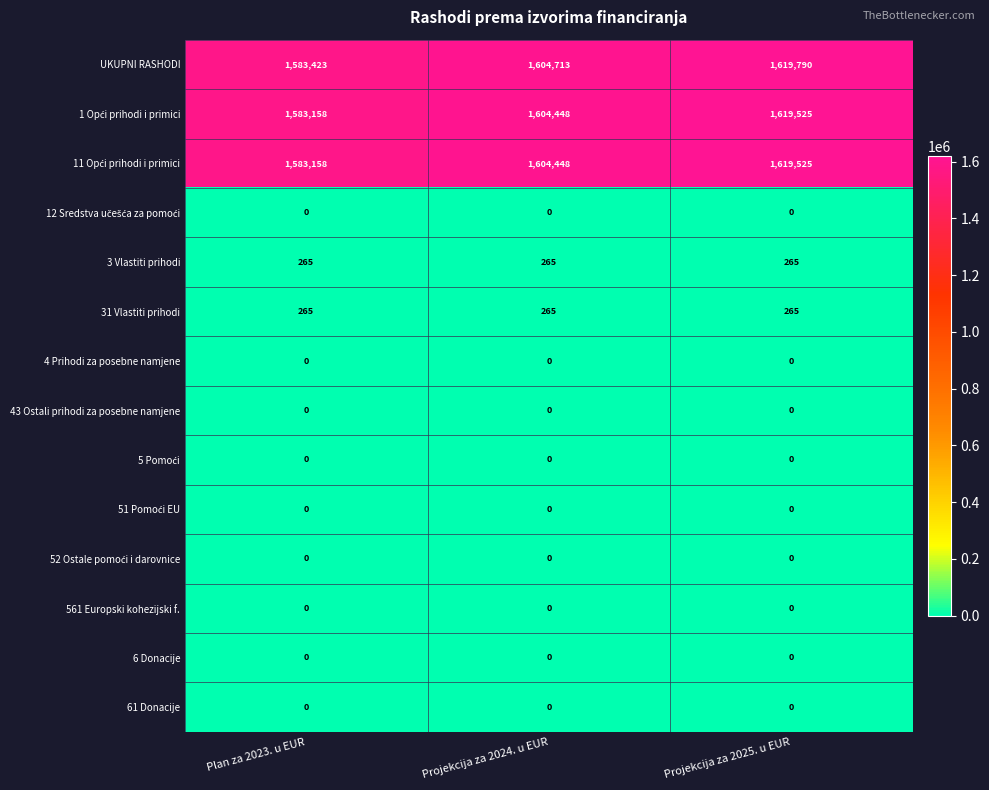

The 61 Donacije series shows 0 at Projekcija za 2024. u EUR. True or false?

True